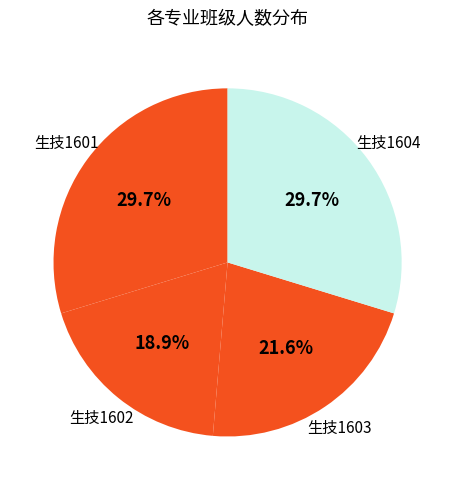

To the nearest percent, what is the difference between the 生技1602 and 生技1604 slice percentages?

11%